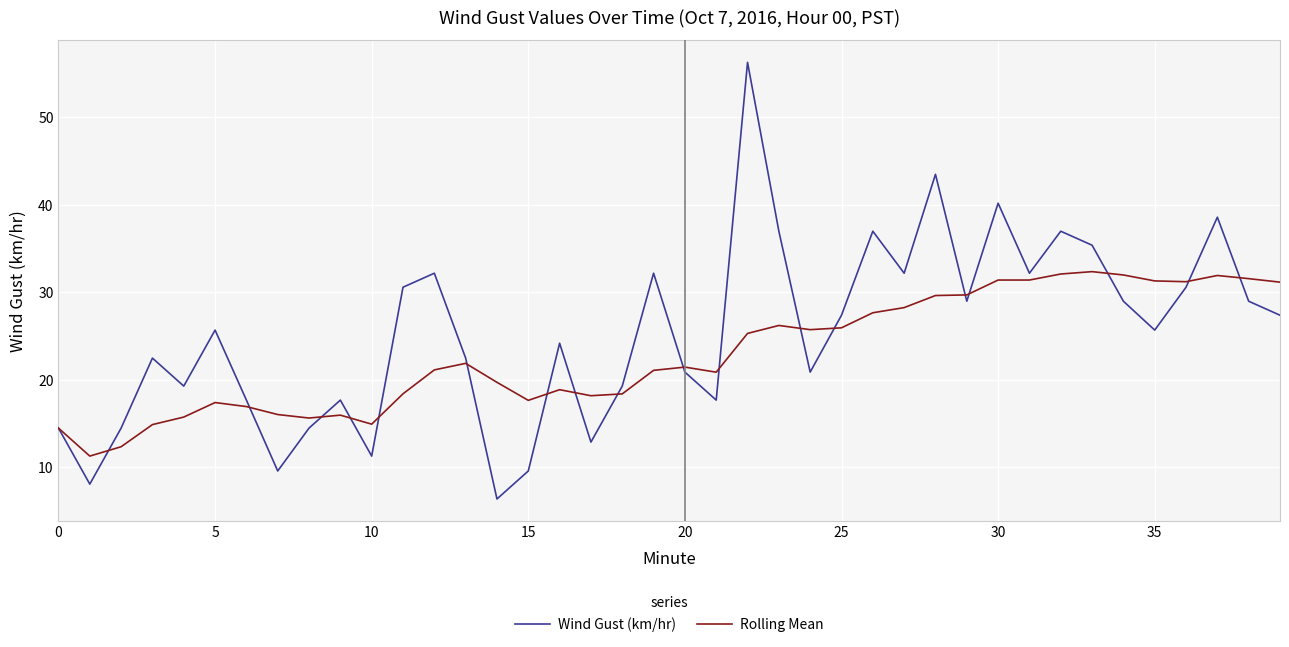

List the series in order of their peak value, highest first.

Wind Gust (km/hr), Rolling Mean